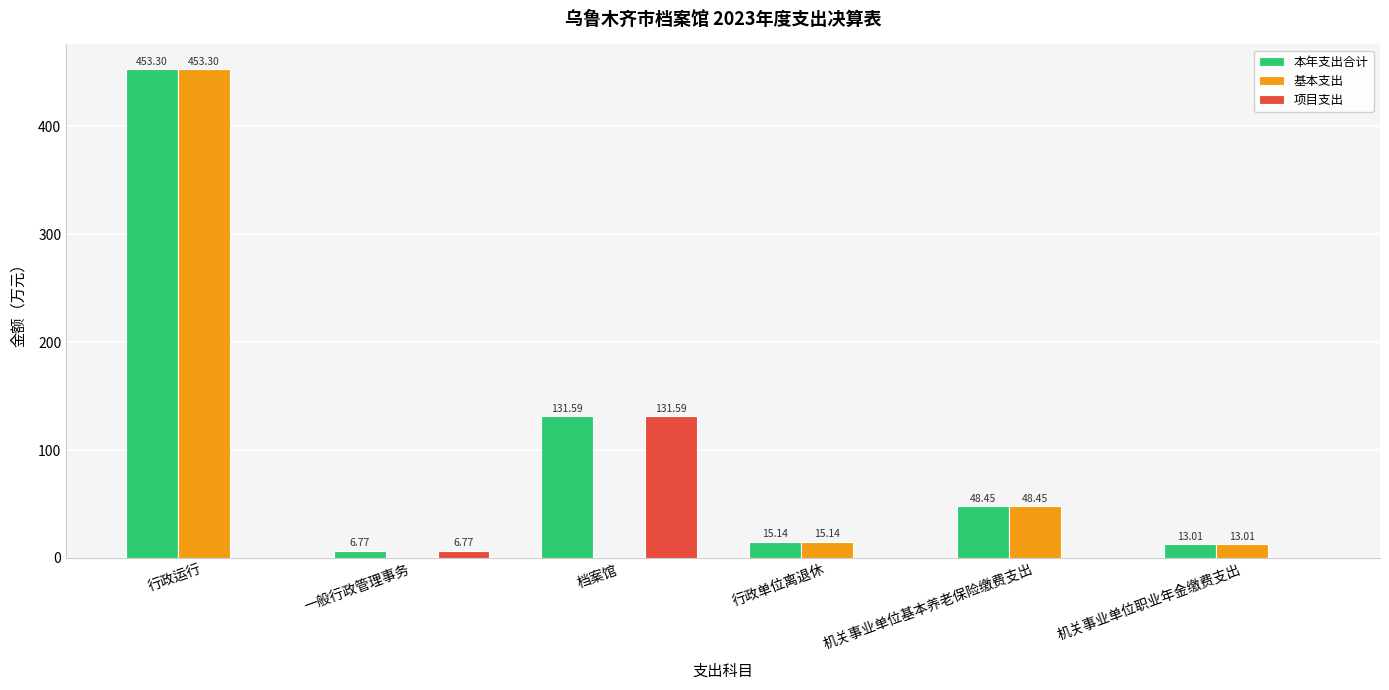

Count the number of categories in the chart.

6